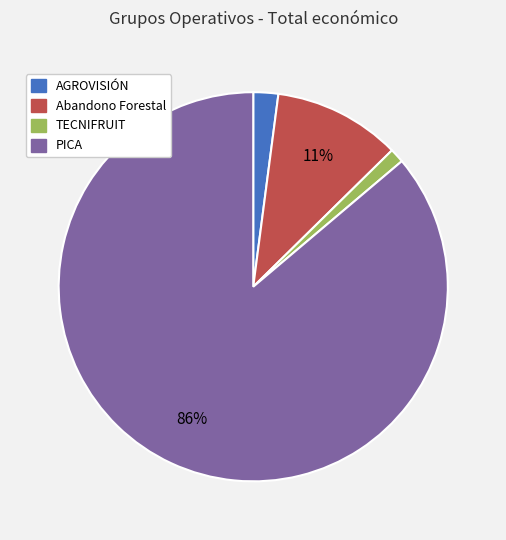

Which category has the biggest portion of the pie?

PICA